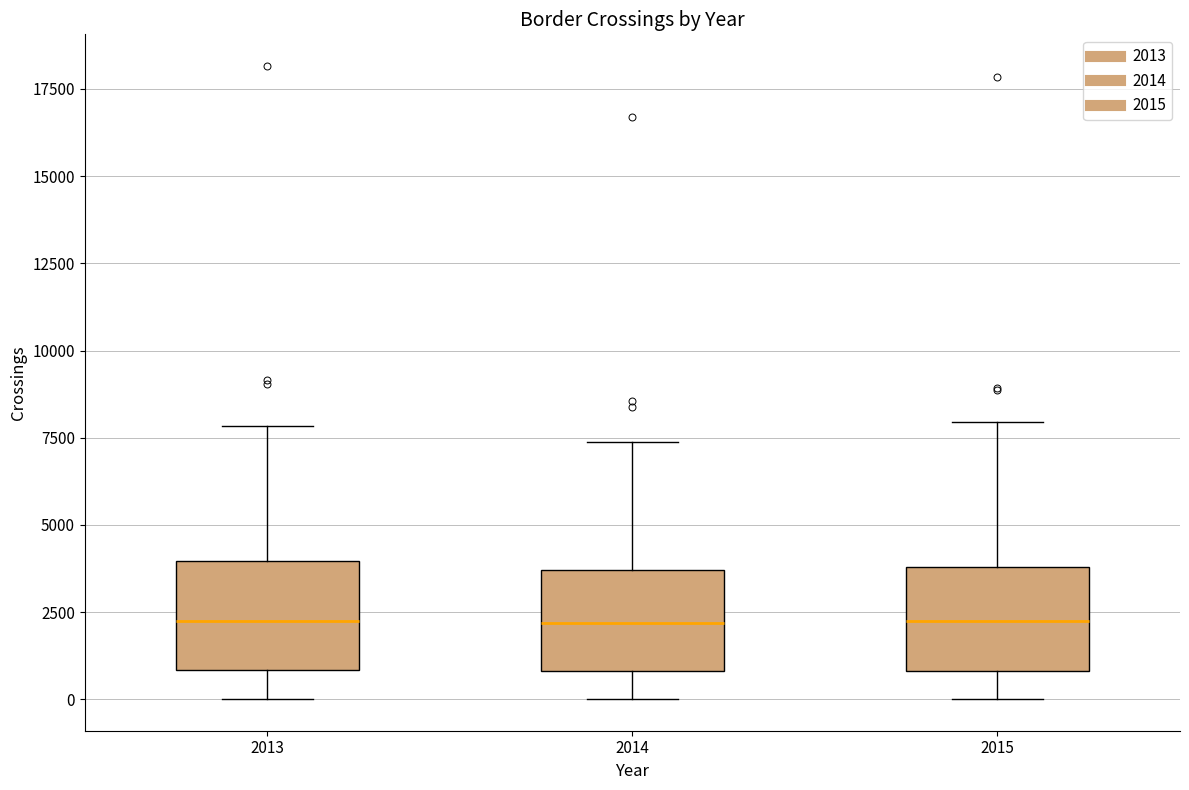

Reading left to right, transcribe this box plot: for each box, give where its median line is, the range the box spans, and where its two whiskers end, as read against the y-axis. The values are not printed on the chart, so give them approximately, as read against the axis.

2013: median 2000, box 1000 to 4000, whiskers 0 to 8000
2014: median 2000, box 1000 to 3500, whiskers 0 to 7500
2015: median 2000, box 1000 to 4000, whiskers 0 to 8000